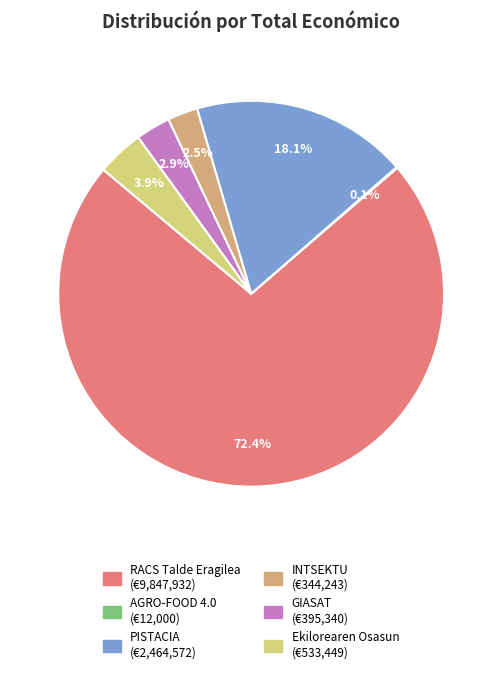

Combined, do RACS Talde Eragilea and GIASAT account for over 50%?

Yes